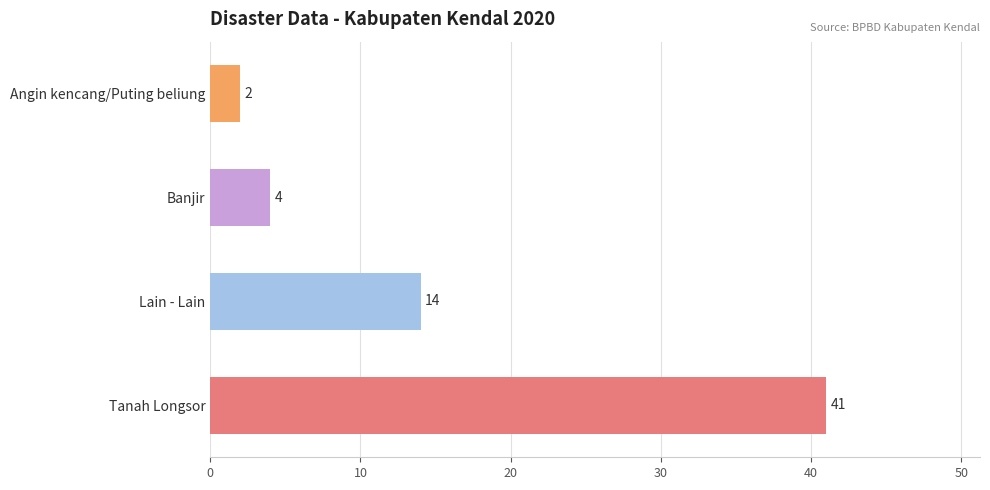

Rank the categories by value from lowest to highest.

Angin kencang/Puting beliung, Banjir, Lain - Lain, Tanah Longsor